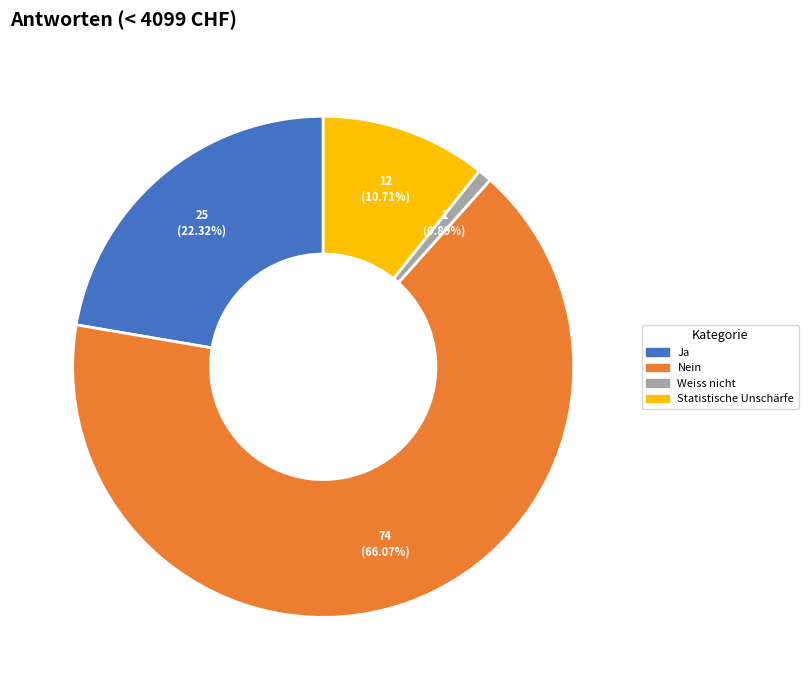

To the nearest percent, what is the combined percentage of Nein and Ja?

88%